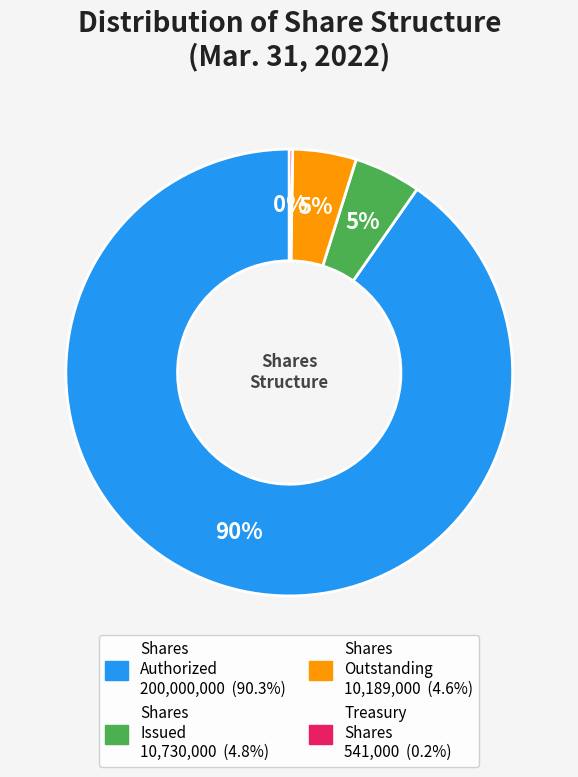

To the nearest percent, what is the average slice percentage?

25%